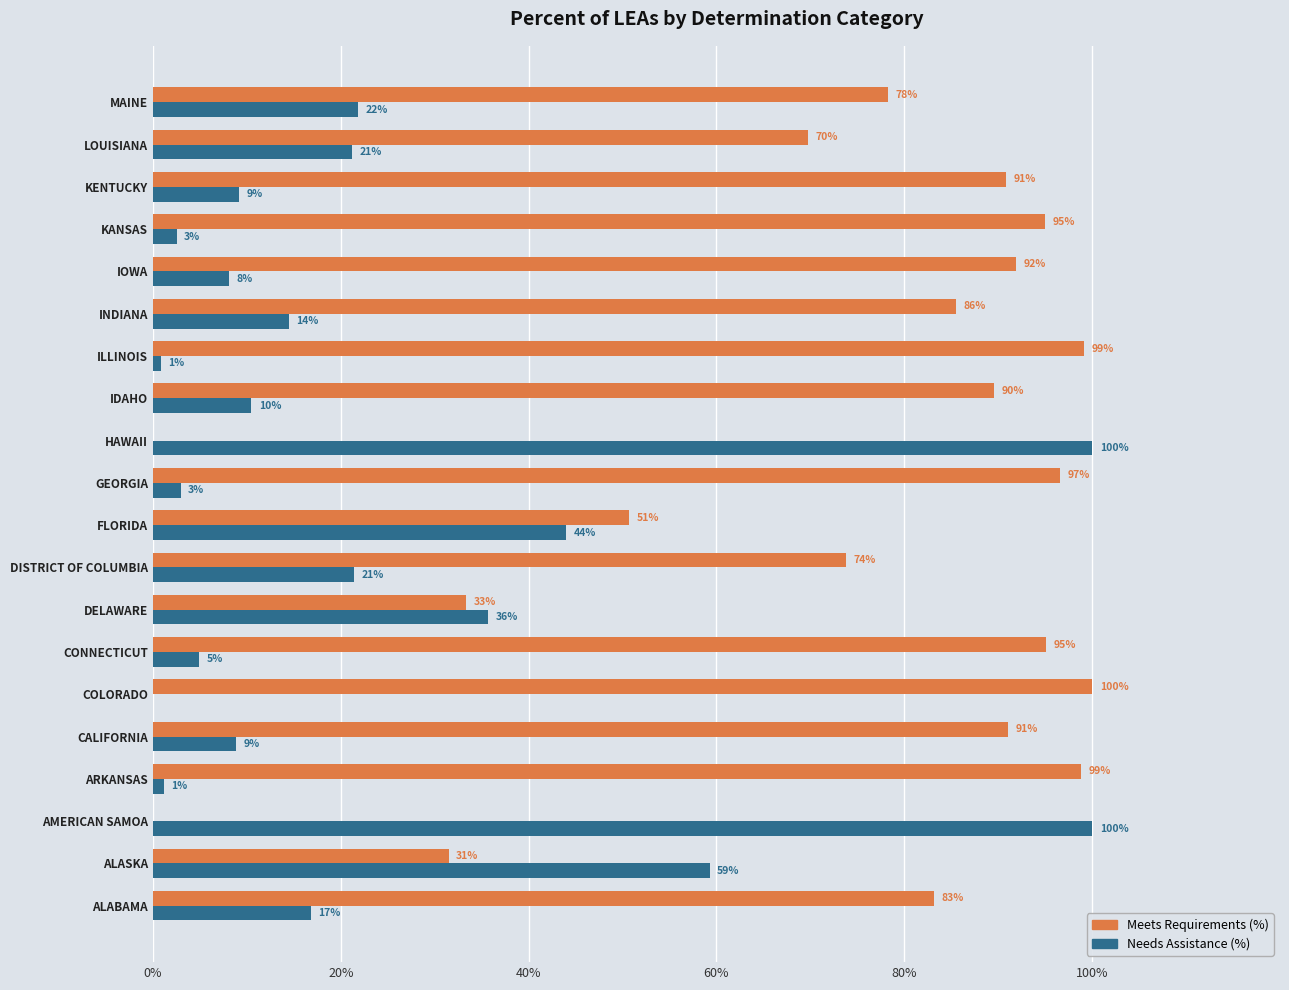

What is the greatest value displayed?

100.0